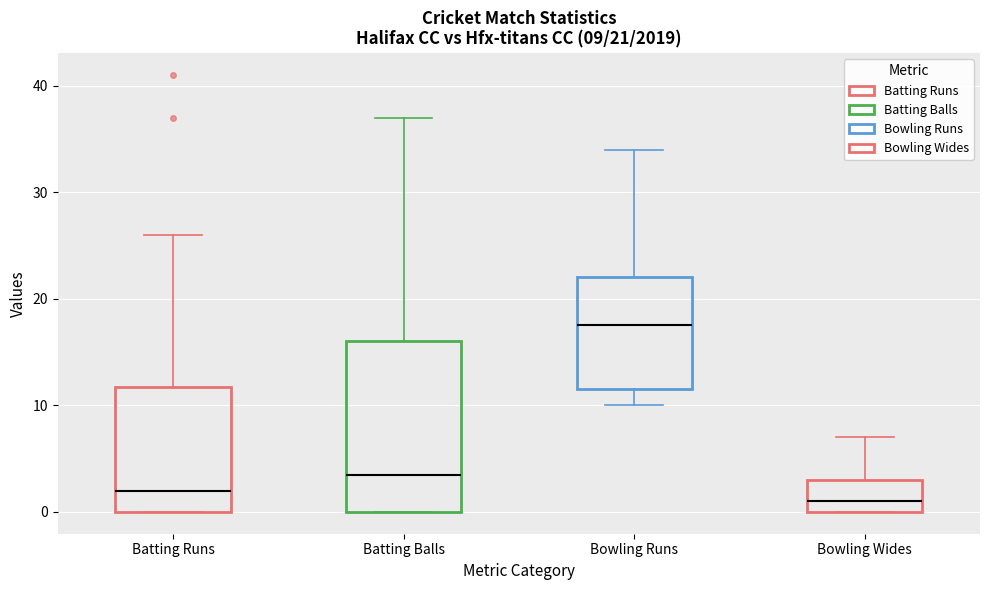

Which box has the highest median line?

Bowling Runs